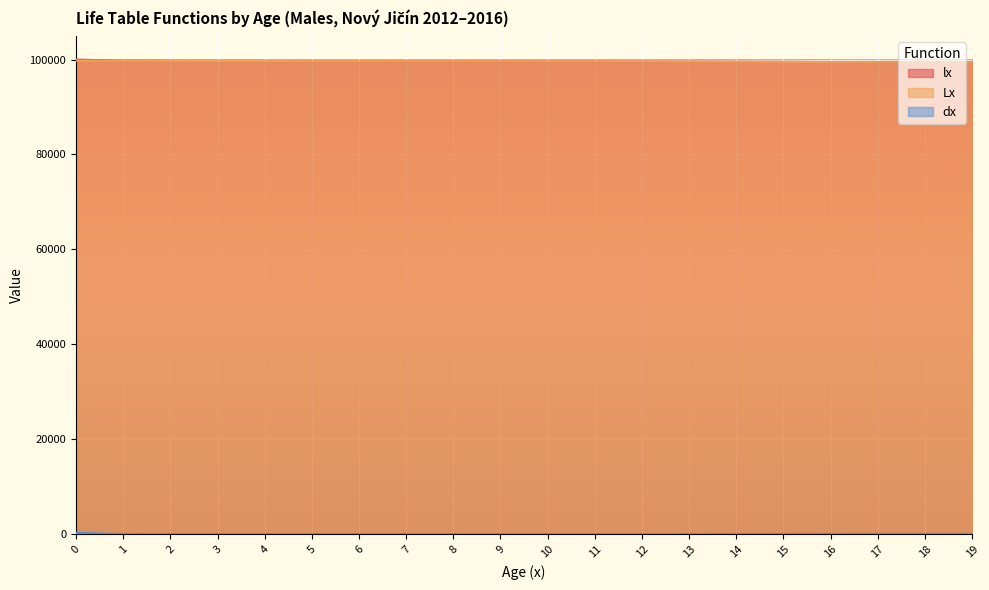

What are all the series names shown in the legend?

lx, Lx, dx